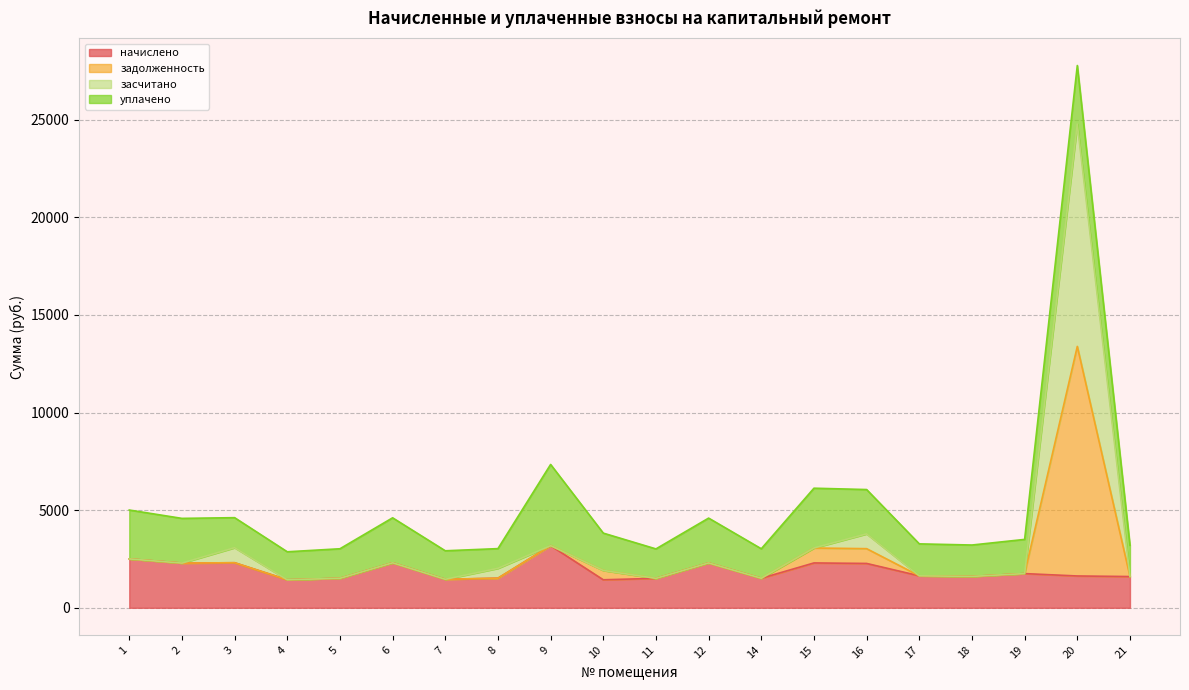

True or false: начислено has more than 2 points higher than both neighbors.

True